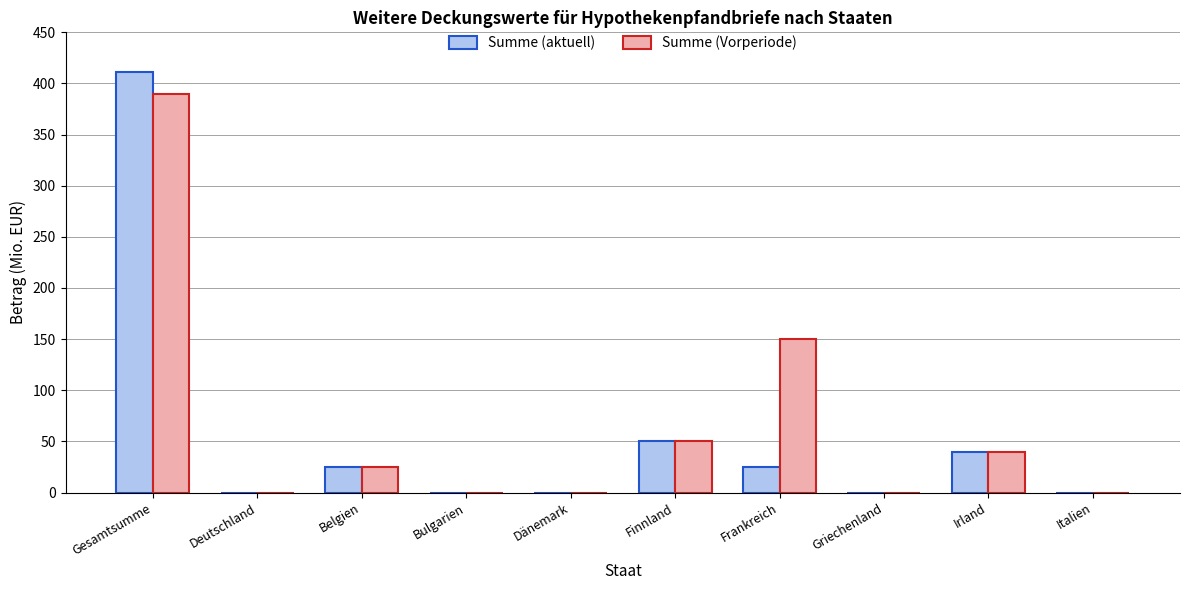

Is it true that Summe (Vorperiode) equals 390 at Gesamtsumme?

True